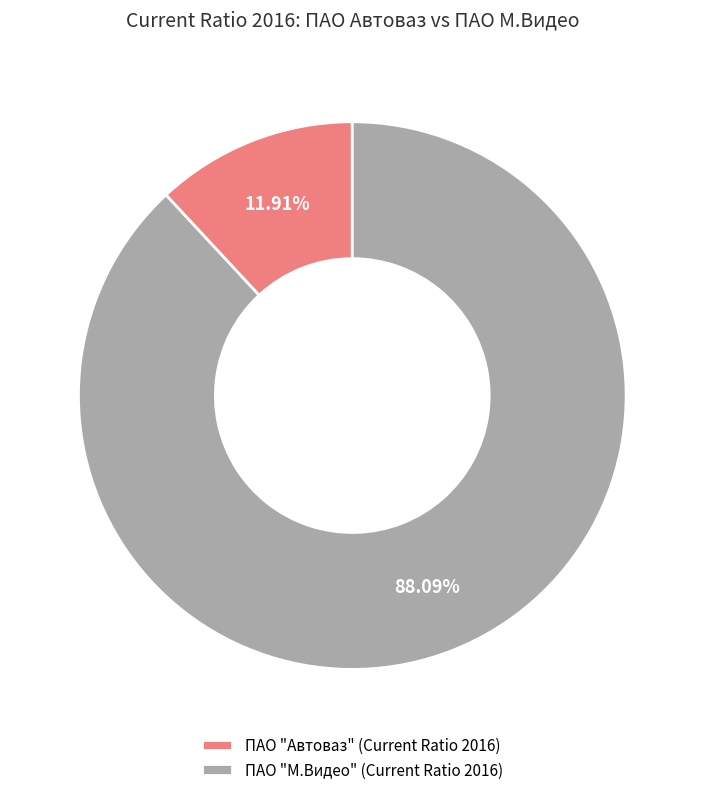

Which category has the smallest portion of the pie?

ПАО "Автоваз" (Current Ratio 2016)